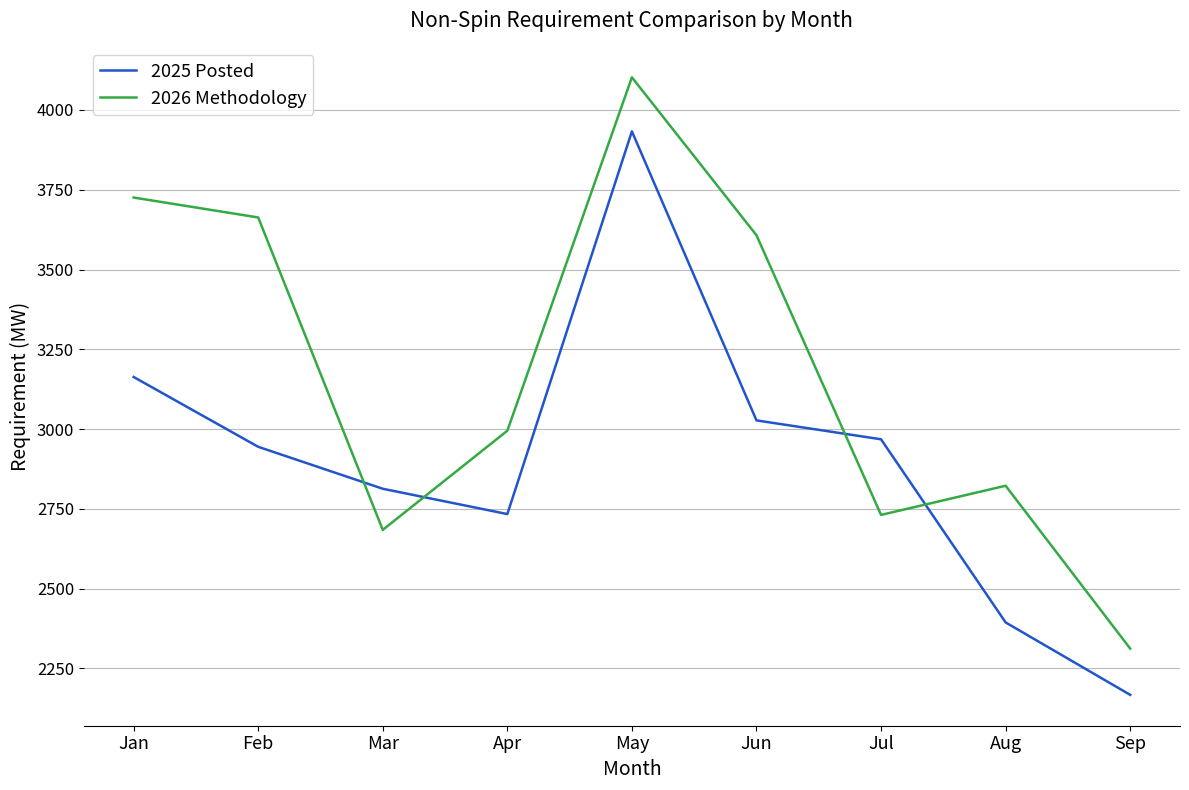

At which category does the chart reach its minimum across all series?

Sep